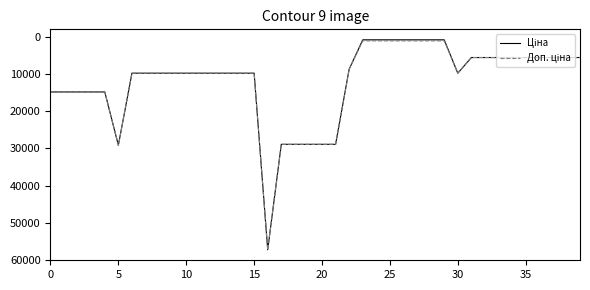

What is the maximum value shown in the chart?

57258.0